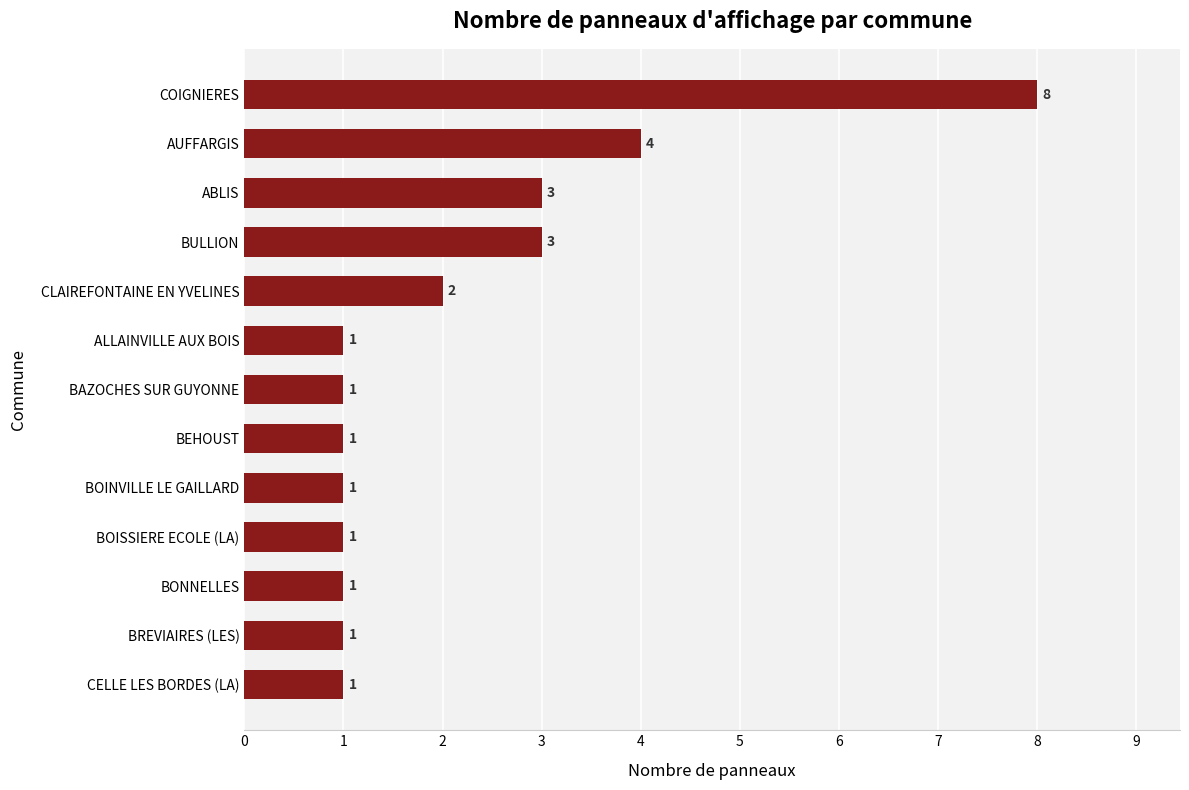

How many series are shown in this chart?

1